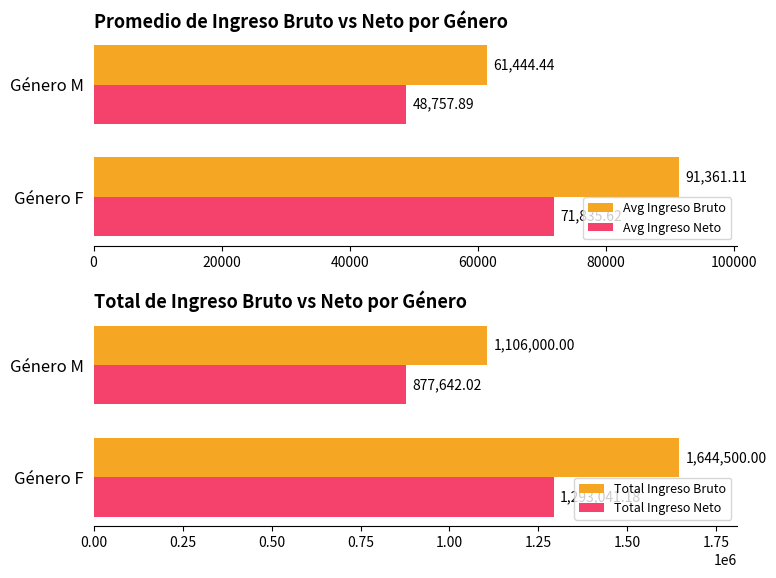

The value of Total Ingreso Neto at 0 is 877642.0. True or false?

True